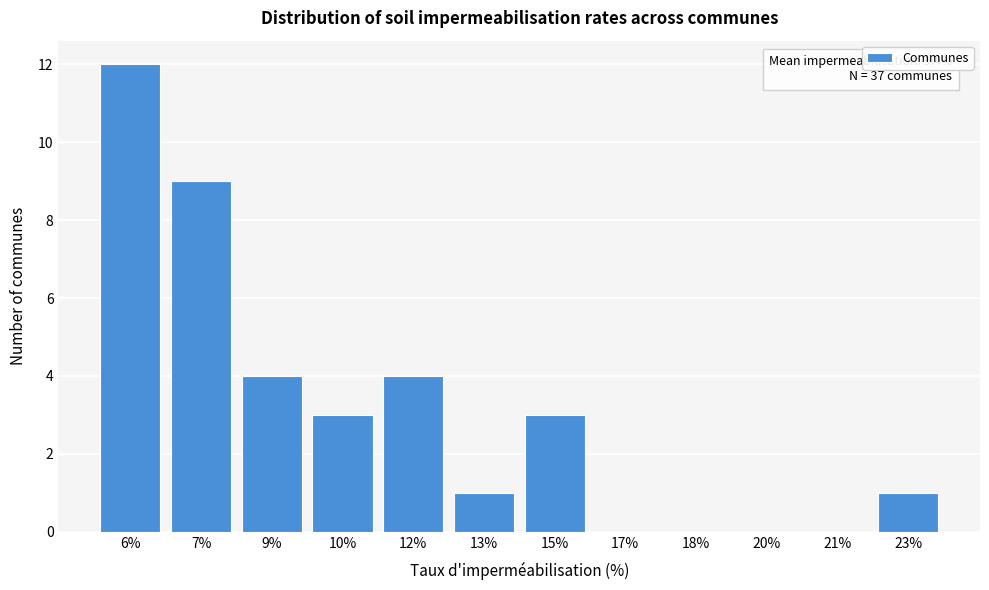

Reading left to right, extract all data points from this chart.

6%=12	7%=9	9%=4	10%=3	12%=4	13%=1	15%=3	17%=0	18%=0	20%=0	21%=0	23%=1